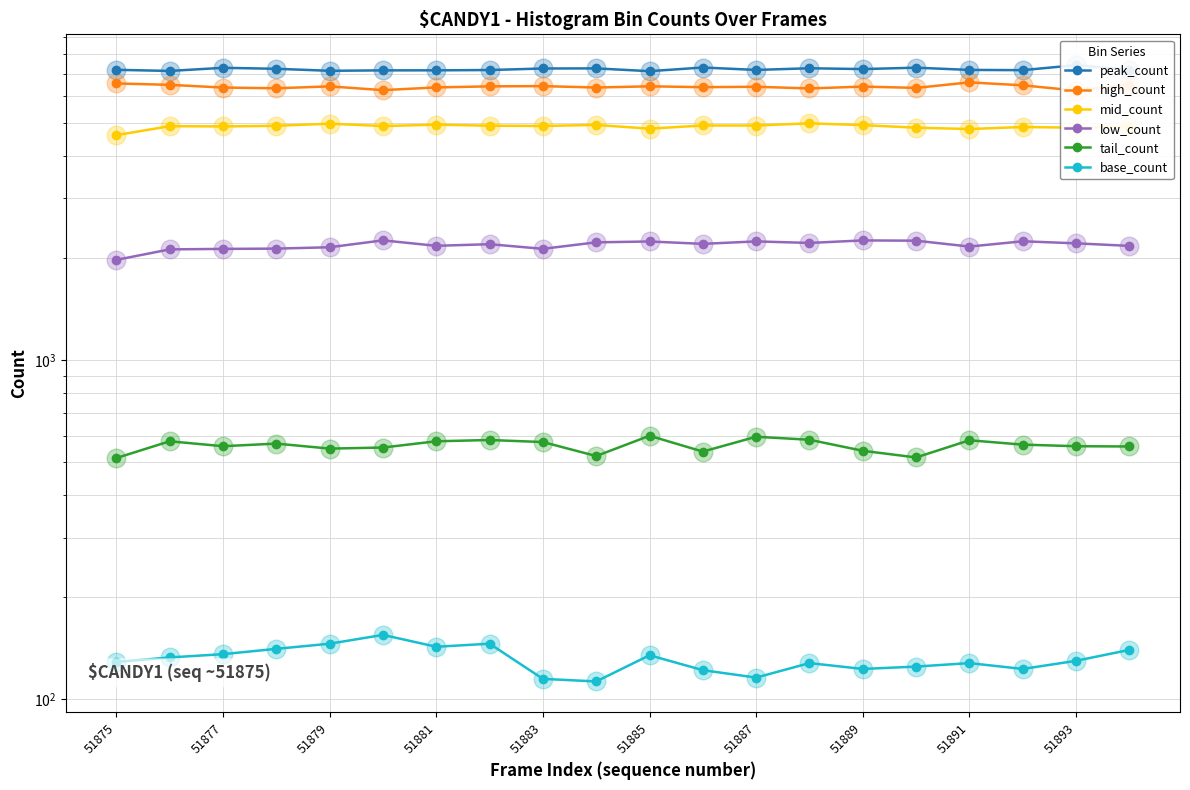

Which series contains the highest Y value?

peak_count